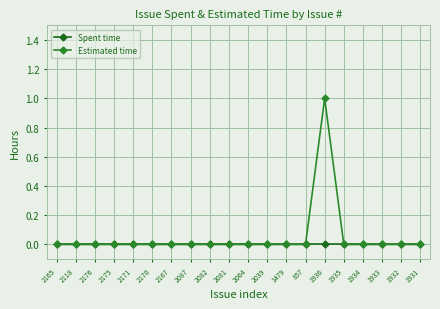

What is the total value across all series at 1936?

1